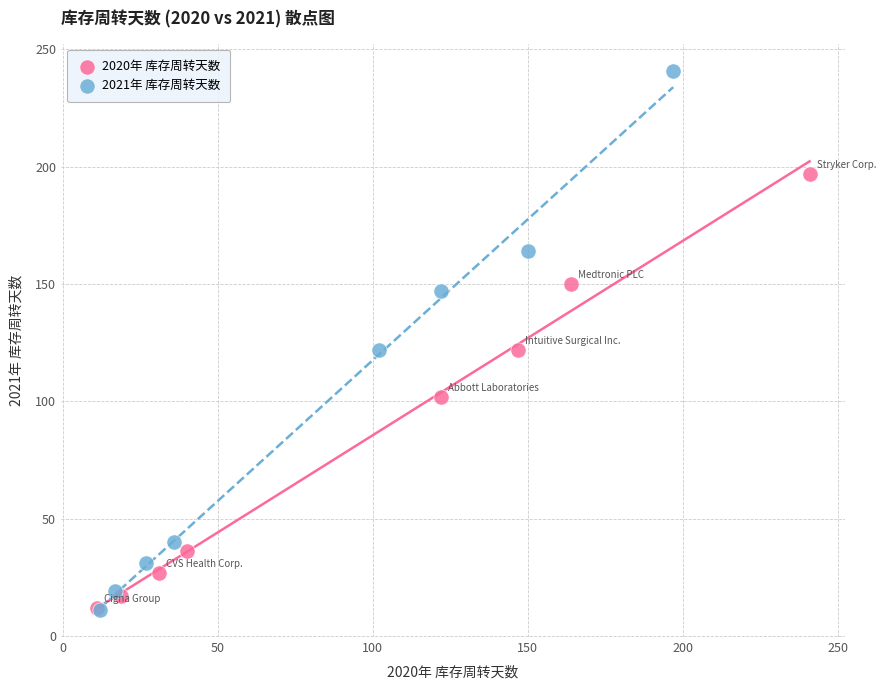

Which series contains the highest Y value?

2021年 库存周转天数